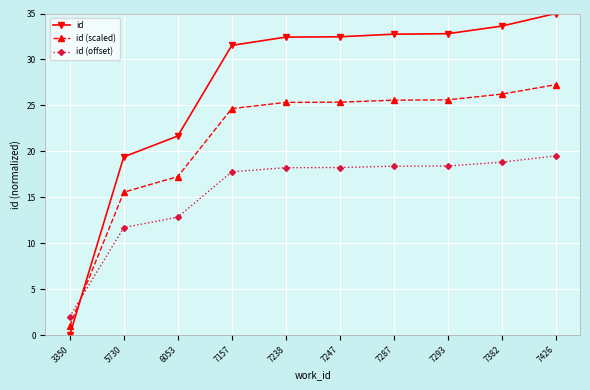

What are all the series names shown in the legend?

id, id (scaled), id (offset)